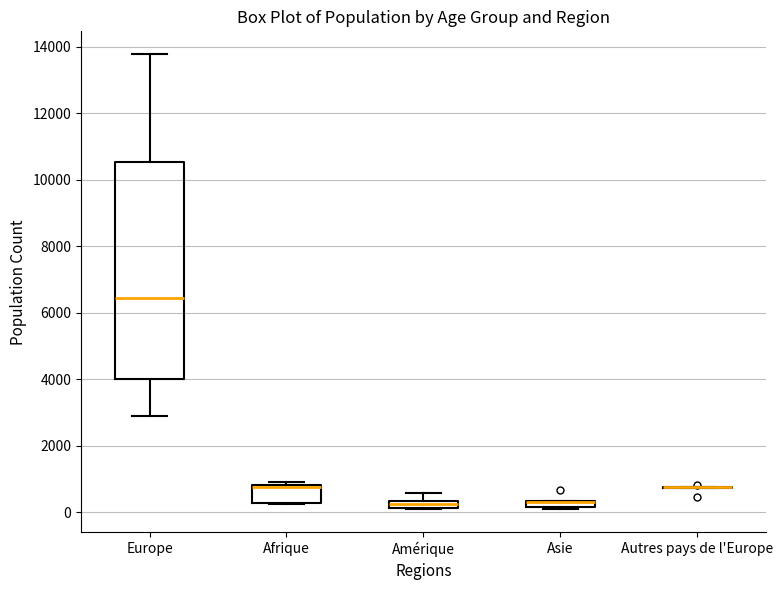

Where is the upper edge of the box for Afrique on the y-axis? The values are not printed on the chart, so give them approximately, as read against the axis.

800